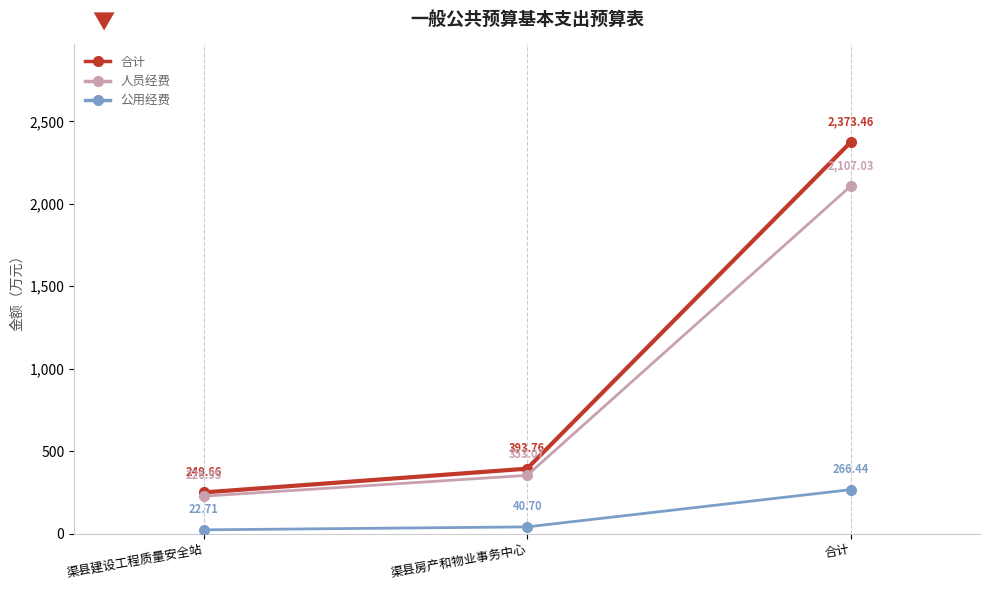

Rank the series at 渠县建设工程质量安全站 from highest to lowest value.

合计, 人员经费, 公用经费